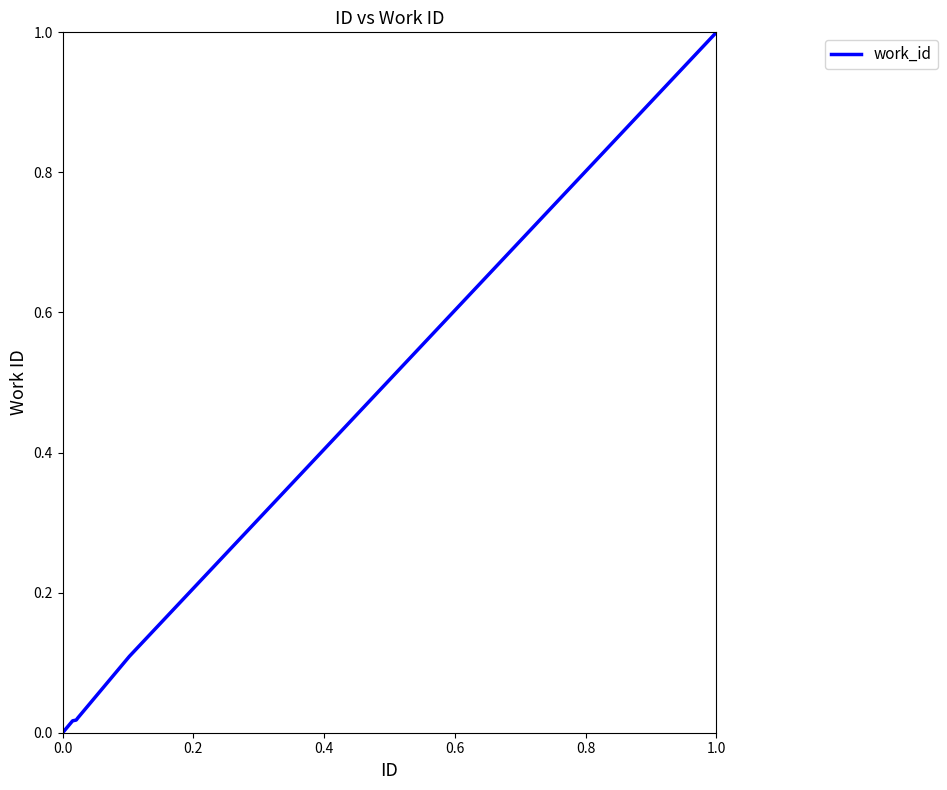

What is the maximum value shown in the chart?

1.0